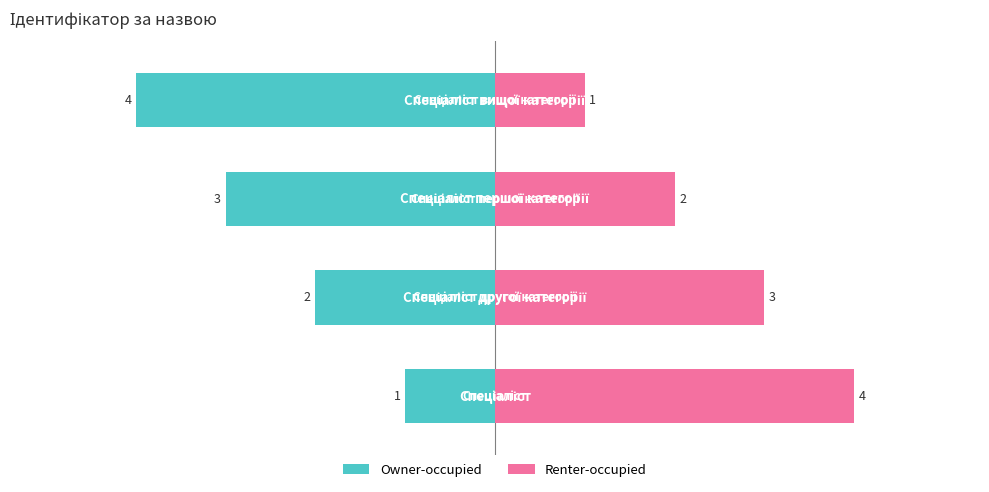

At how many categories does at least one series exceed -3?

4